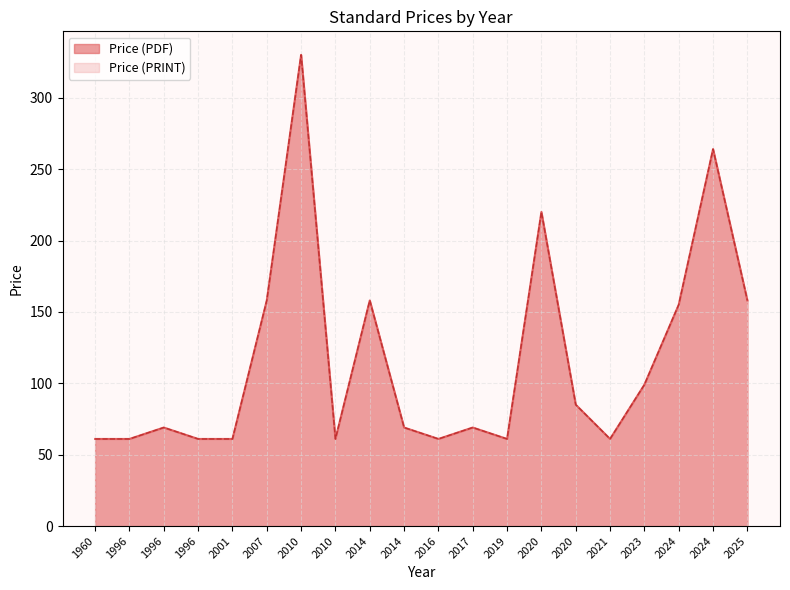

How many lines are shown in the chart?

2